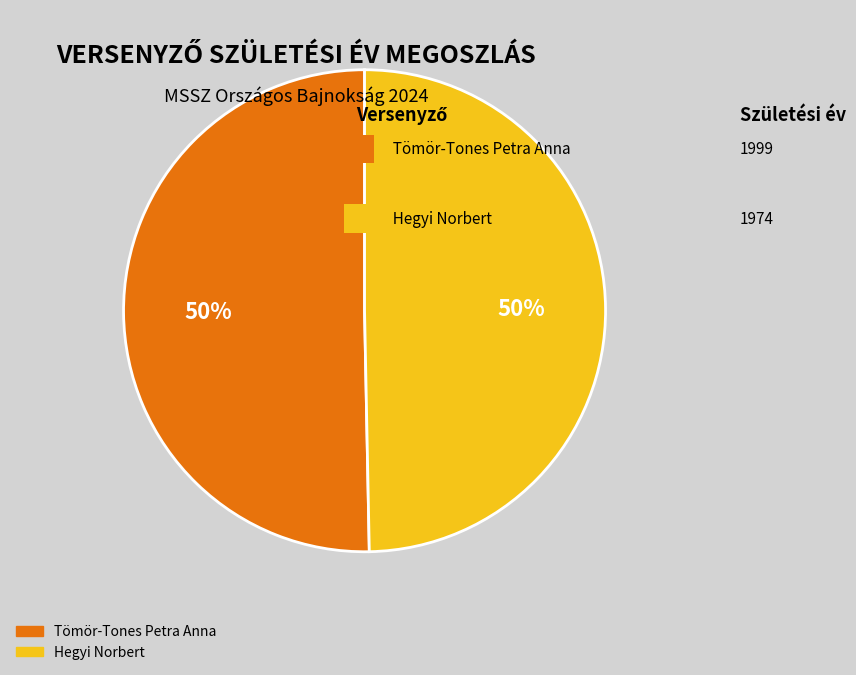

How many segments does this pie chart have?

2